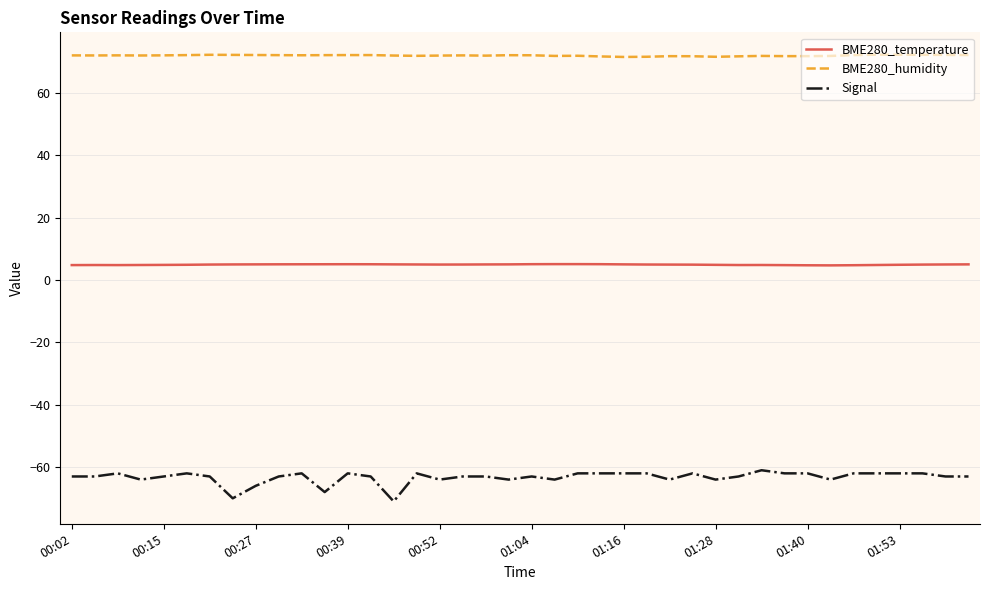

True or false: BME280_humidity and BME280_temperature cross at least once.

False